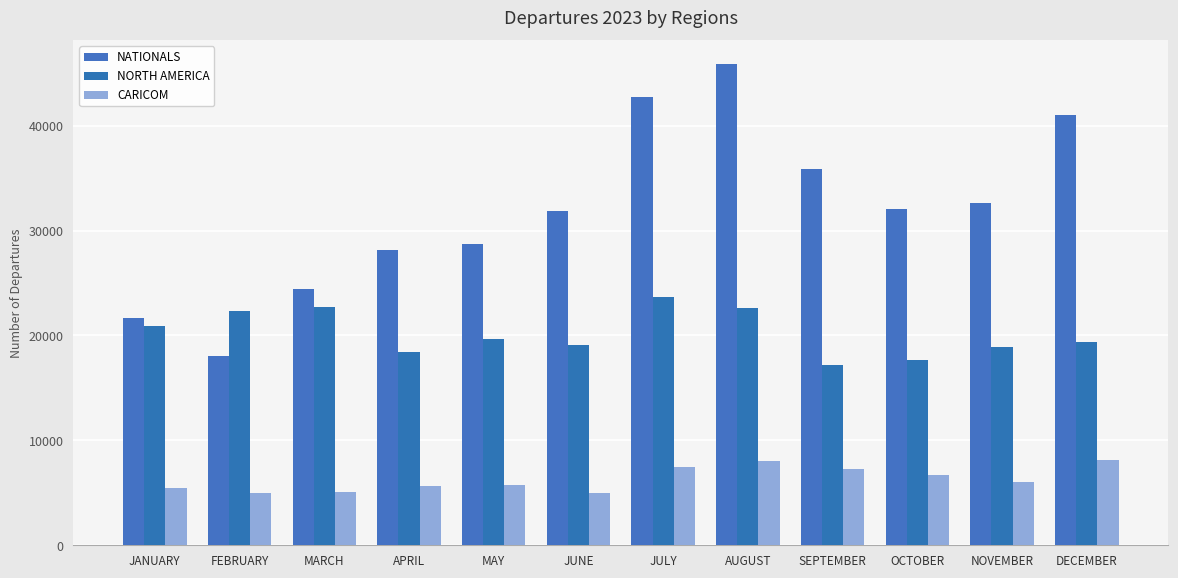

What is the average value of the NATIONALS series?

31926